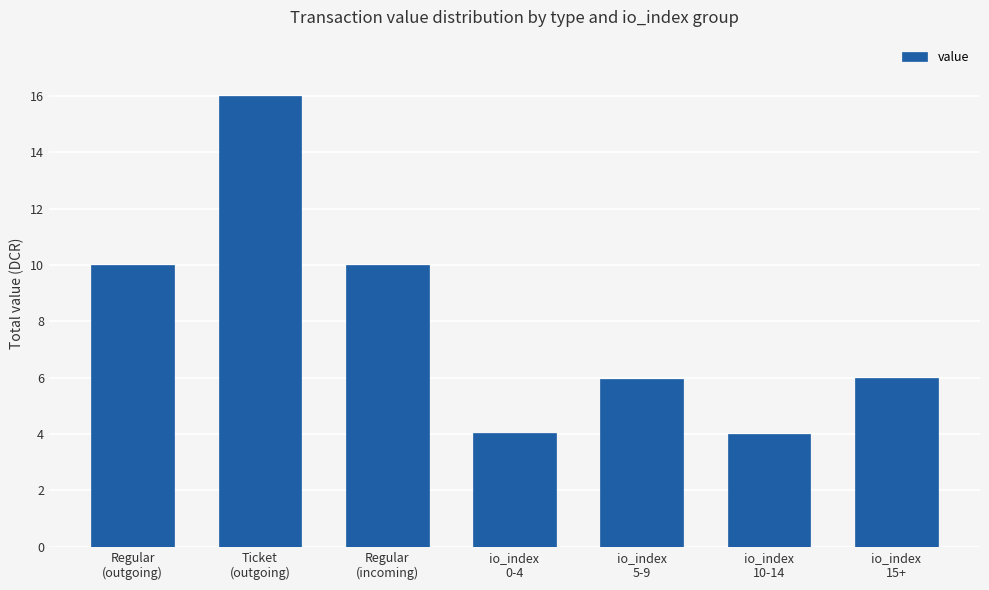

Is it true that the value at io_index
0-4 is 1.6?

False